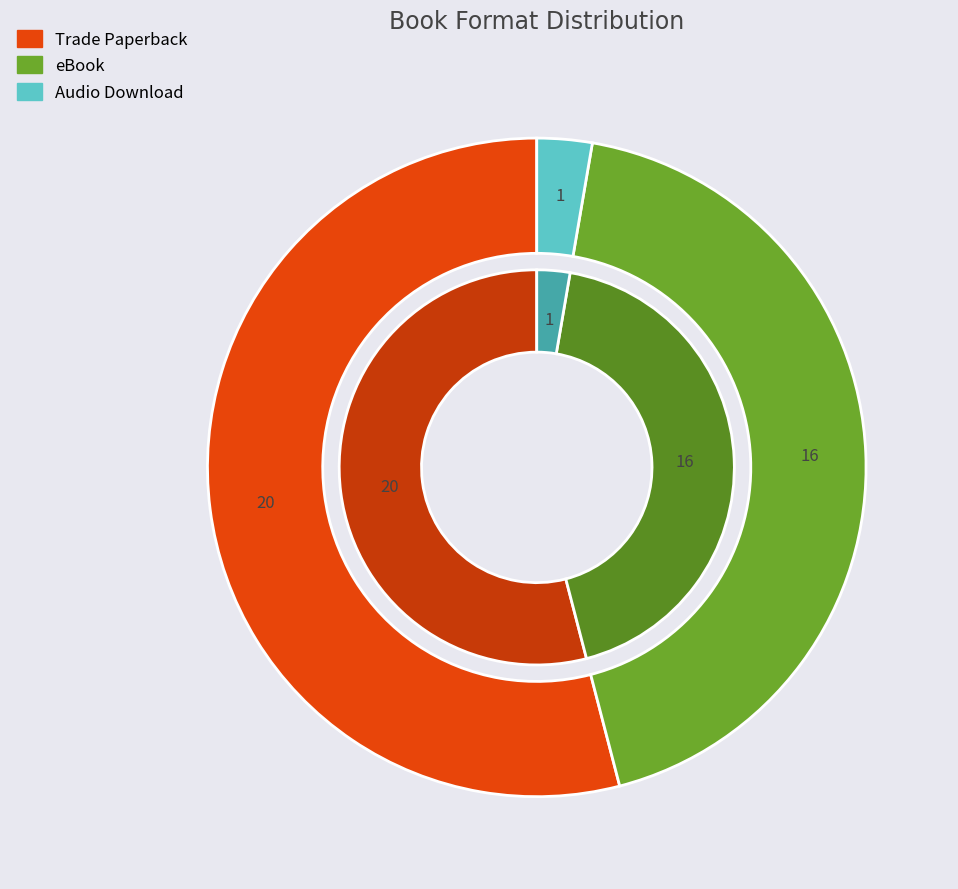

What is the ratio of the value at Trade Paperback to the value at Audio Download?

20.0